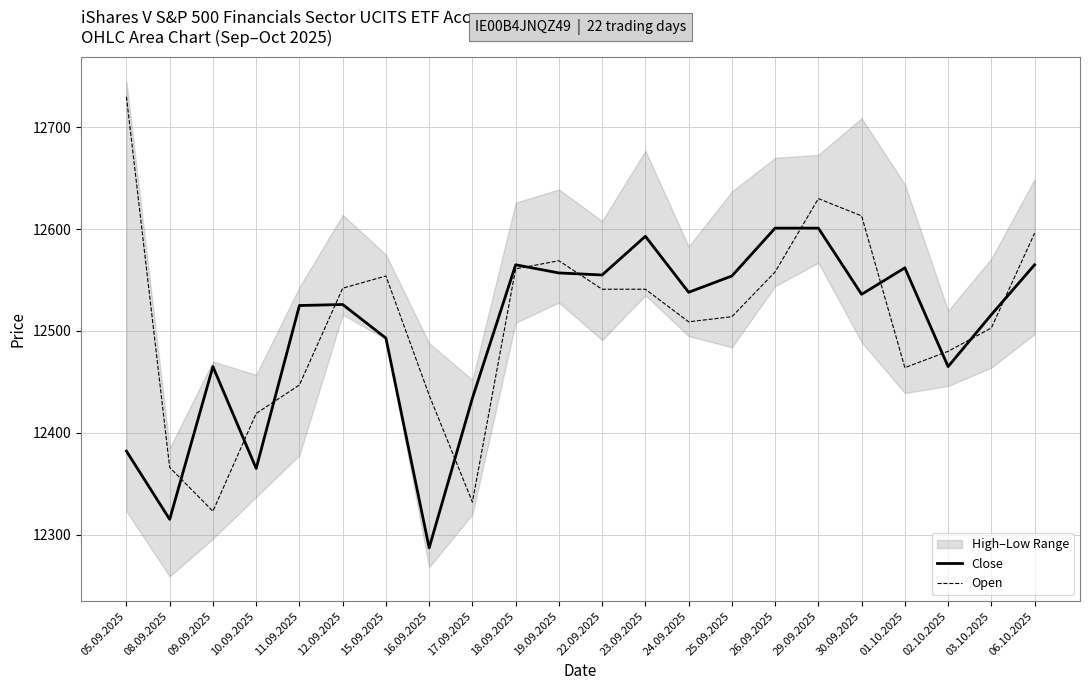

List the series in order of their peak value, lowest first.

Close, Open